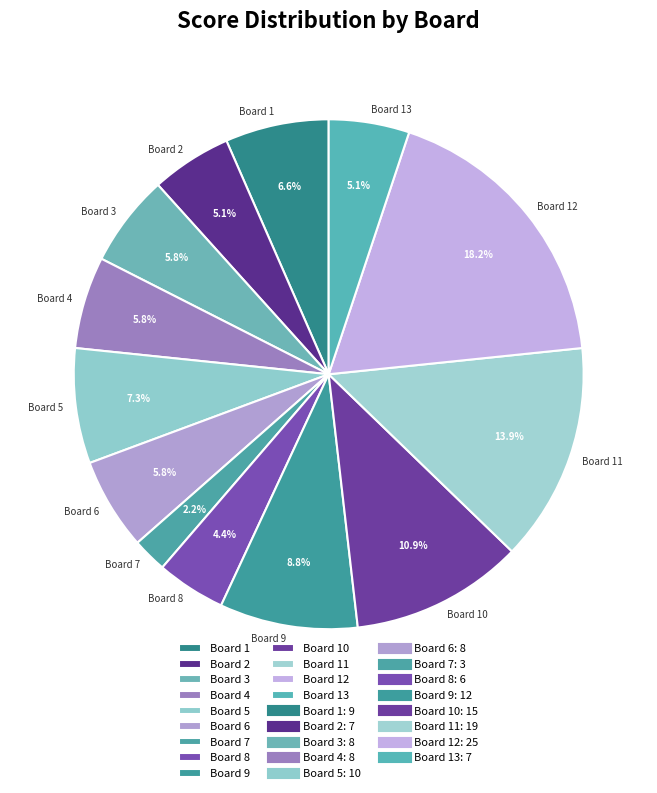

To the nearest percent, what portion does Board 12 represent?

18%